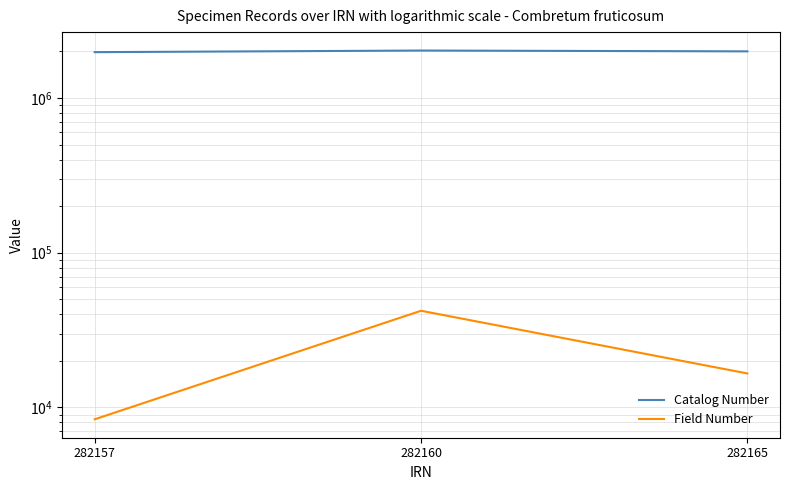

True or false: Field Number has a value of 8382 at 282157.

True